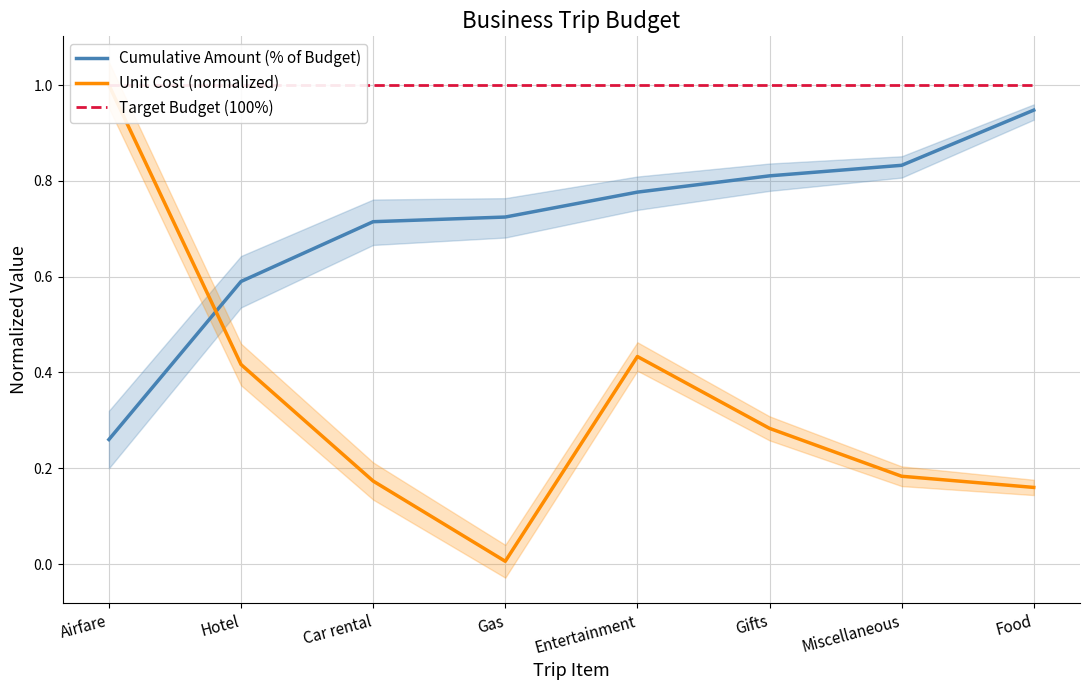

List the labels in order of Target Budget (100%) value, smallest first.

Airfare, Hotel, Car rental, Gas, Entertainment, Gifts, Miscellaneous, Food